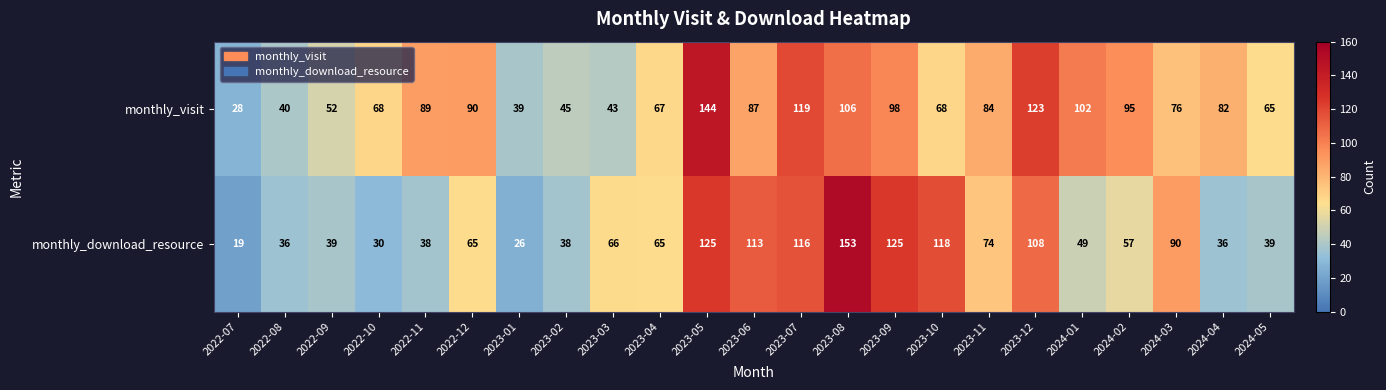

Rank the series by their average value, from lowest to highest.

monthly_download_resource, monthly_visit